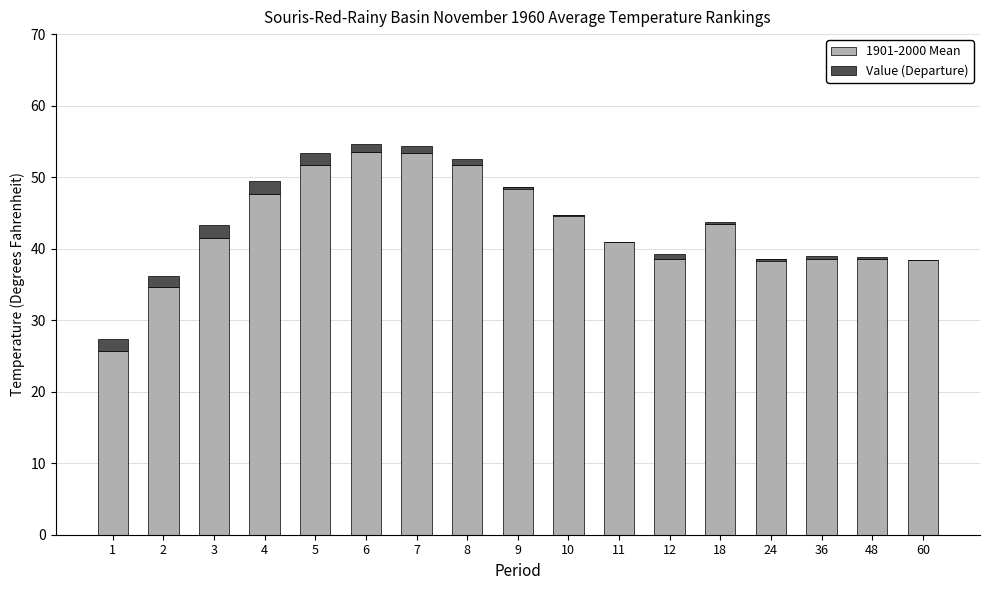

Where is Value (Departure) nearest to the value 0?

60